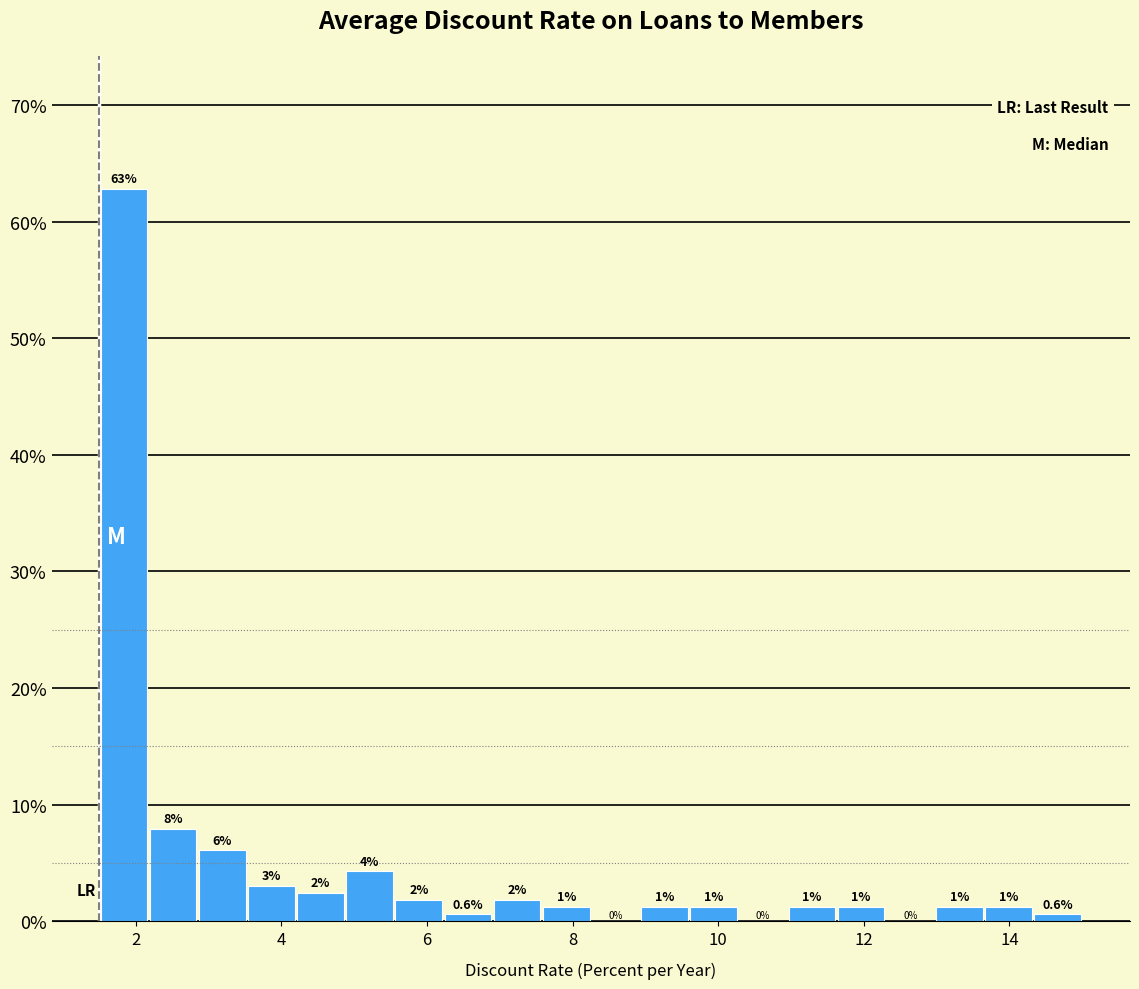

Around what value on the x-axis is the tallest bar? Give the approximate position of its centre, as read against the axis.

1.8